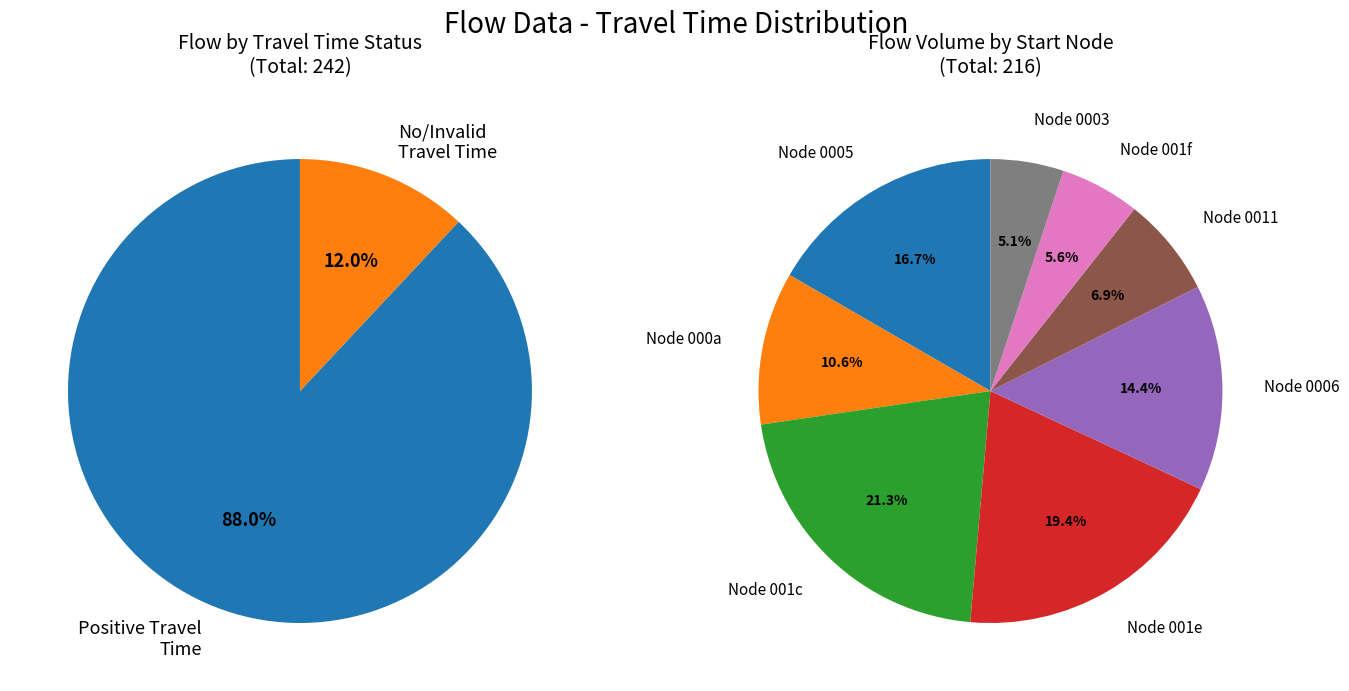

How many slices are in this pie chart?

10